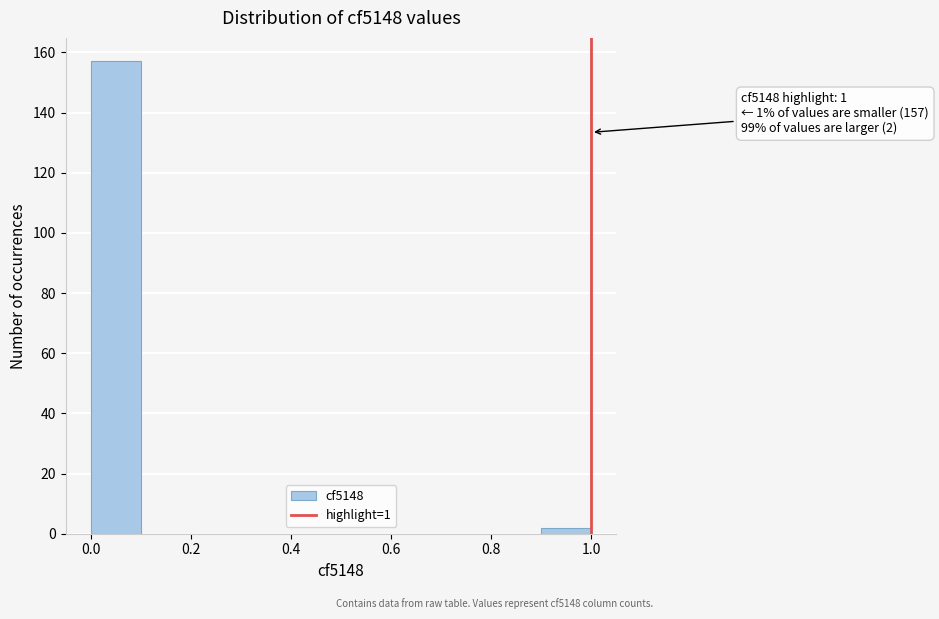

Which range on the x-axis has the tallest bar?

0.0 to 0.1